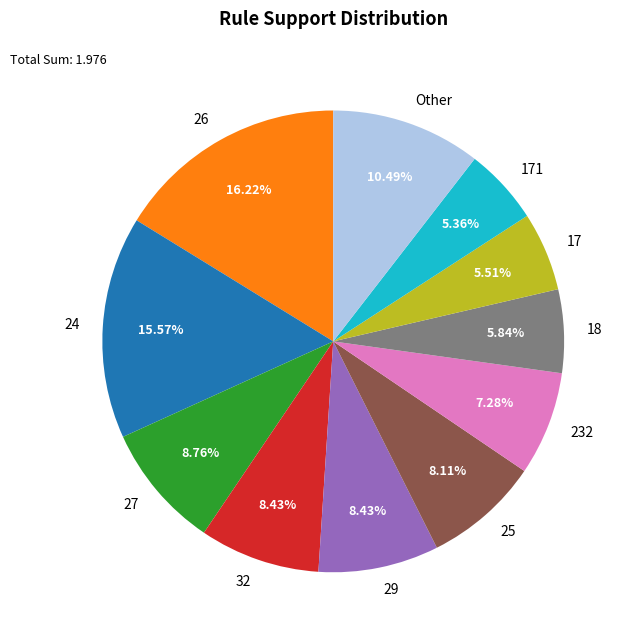

What percentage is the 32 slice, to the nearest percent?

8%